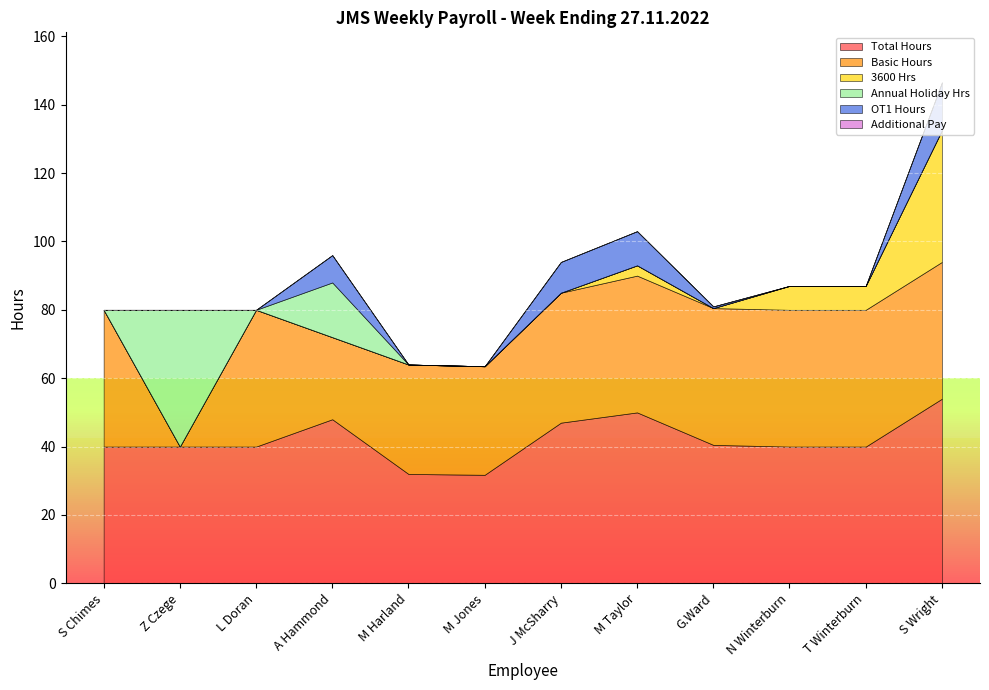

True or false: OT1 Hours and 3600 Hrs intersect in this chart.

True